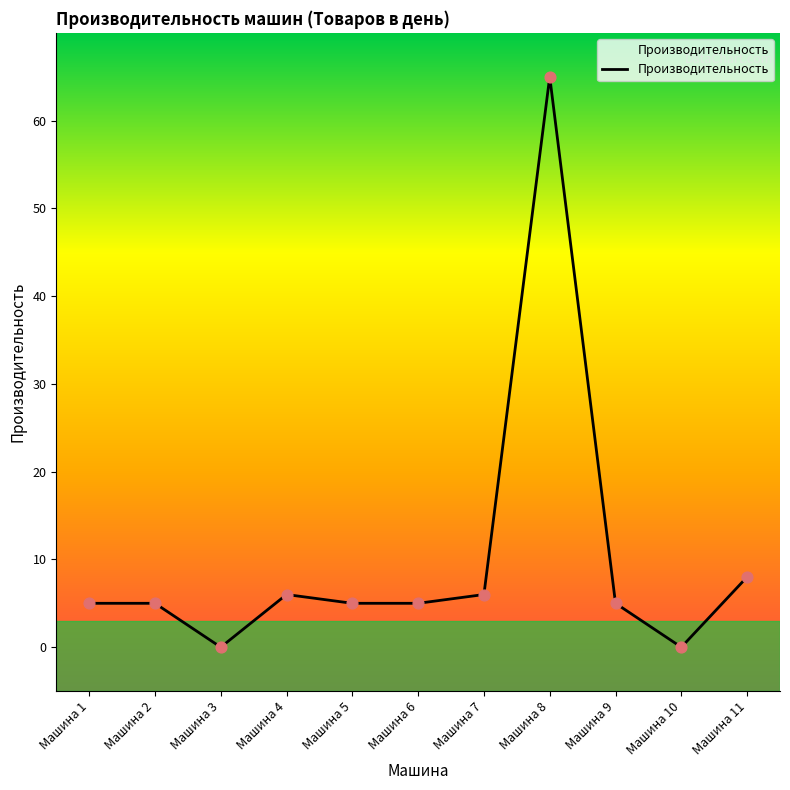

Approximately how many times larger is the value at Машина 5 compared to Машина 2?

1.0